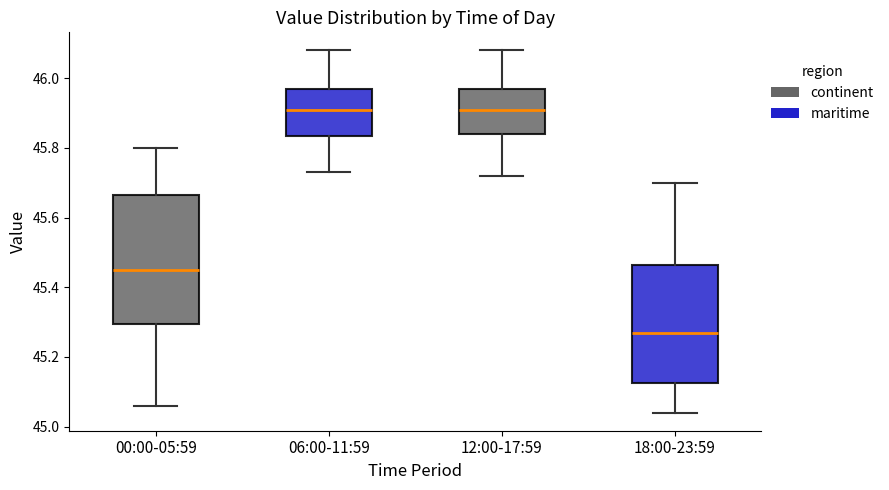

Reading left to right, transcribe this box plot: for each box, give where its median line is, the range the box spans, and where its two whiskers end, as read against the y-axis. The values are not printed on the chart, so give them approximately, as read against the axis.

00:00-05:59: median 45.46, box 45.30 to 45.66, whiskers 45.06 to 45.80
06:00-11:59: median 45.92, box 45.84 to 45.98, whiskers 45.74 to 46.08
12:00-17:59: median 45.92, box 45.84 to 45.98, whiskers 45.72 to 46.08
18:00-23:59: median 45.28, box 45.12 to 45.46, whiskers 45.04 to 45.70